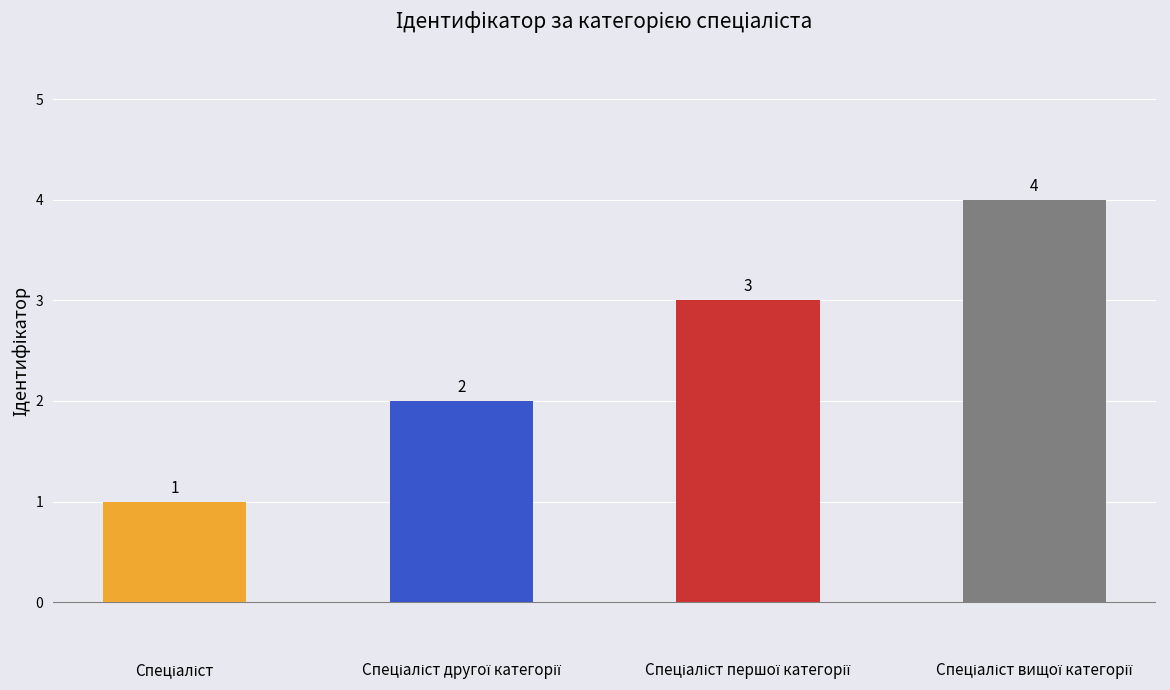

How many values are between 2 and 4?

3